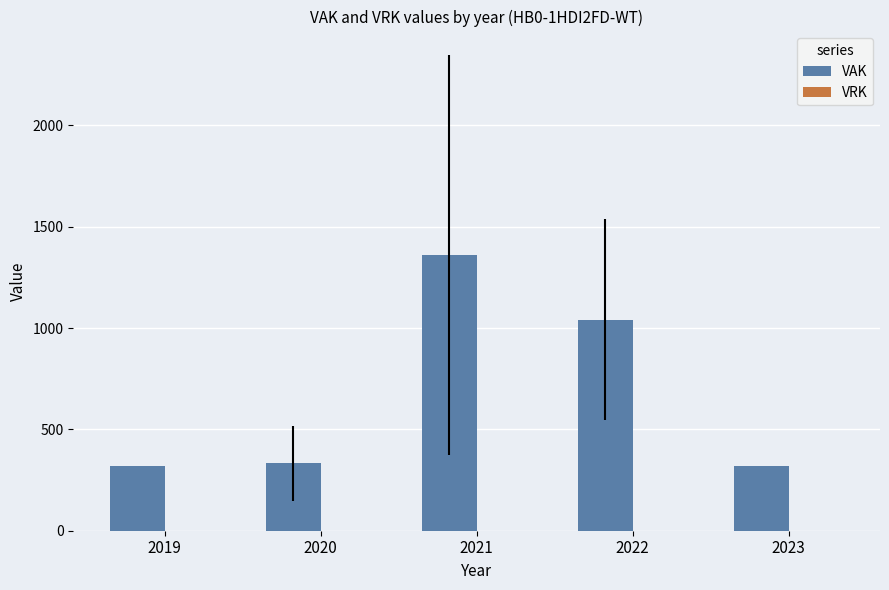

Which has a higher value, 2020 or 2022?

2022